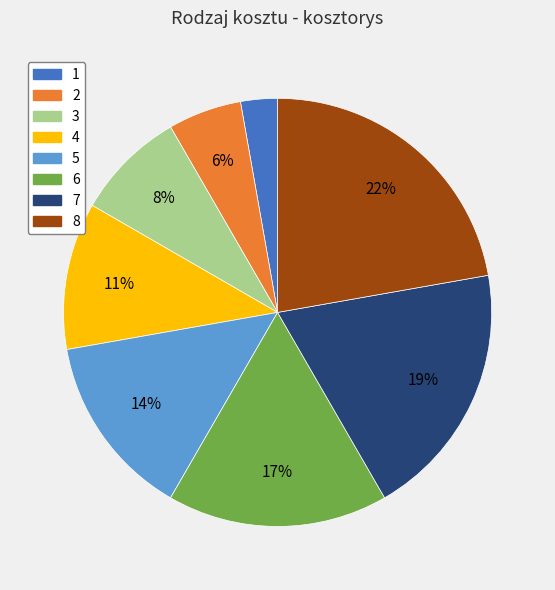

What is the smallest slice in the pie chart?

1